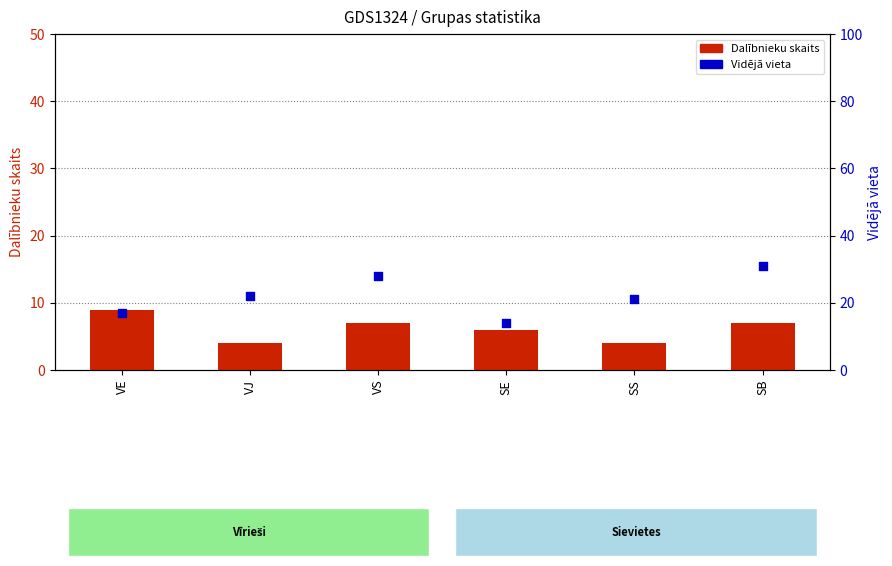

What are all the series names shown in the legend?

Dalībnieku skaits, Vidējā vieta